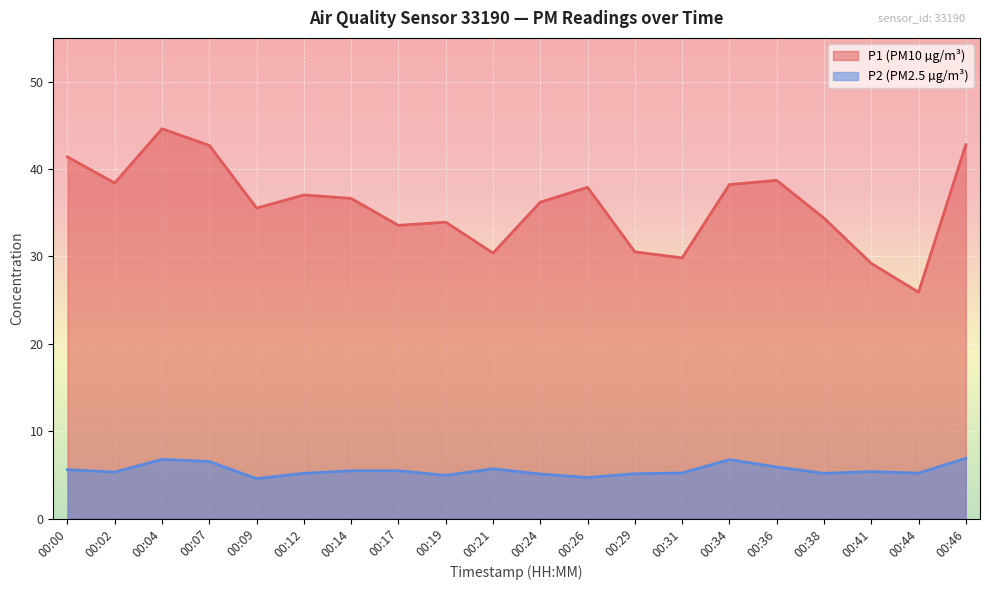

Does the chart display data point markers on the line(s)?

No